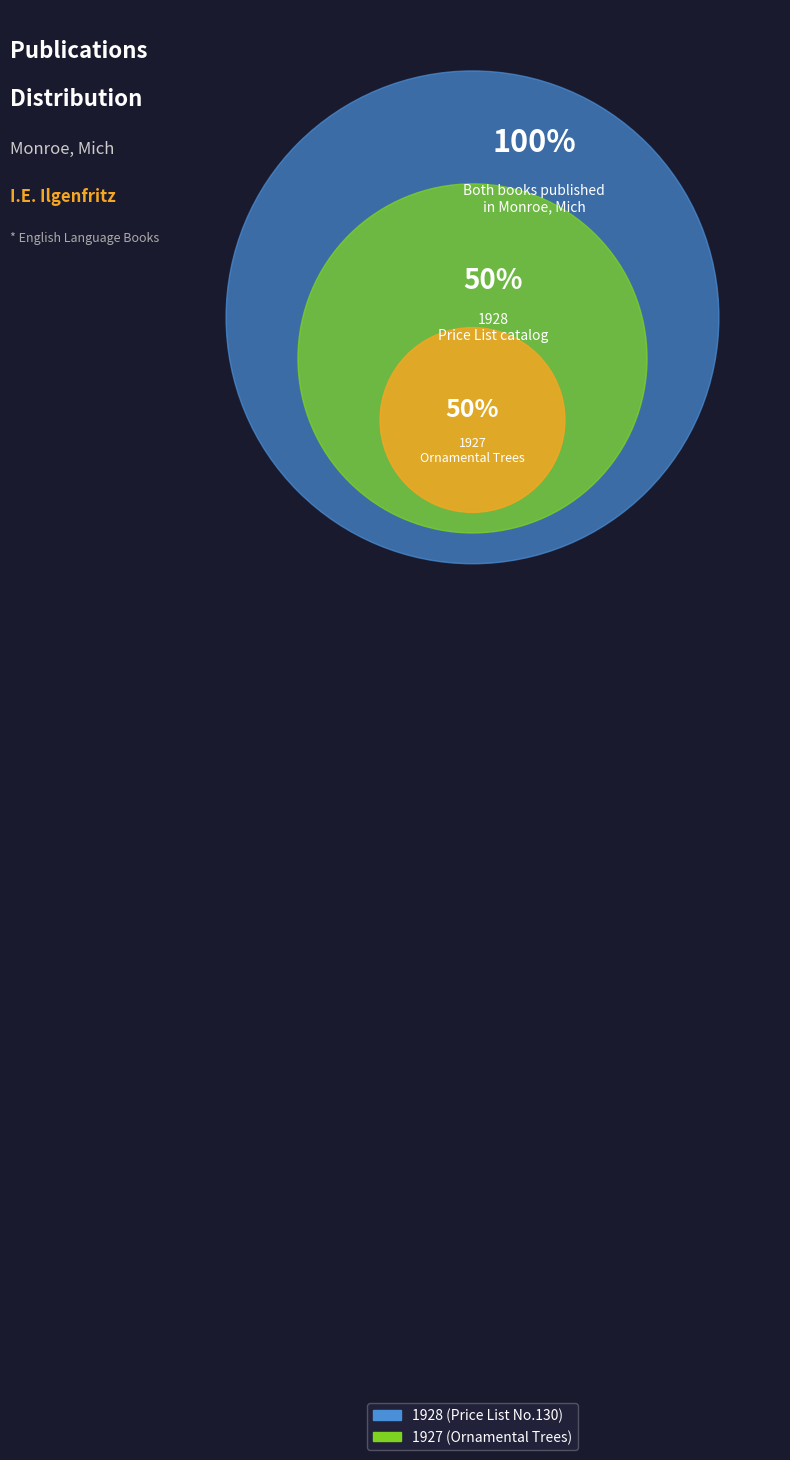

Which slice is the largest?

1928